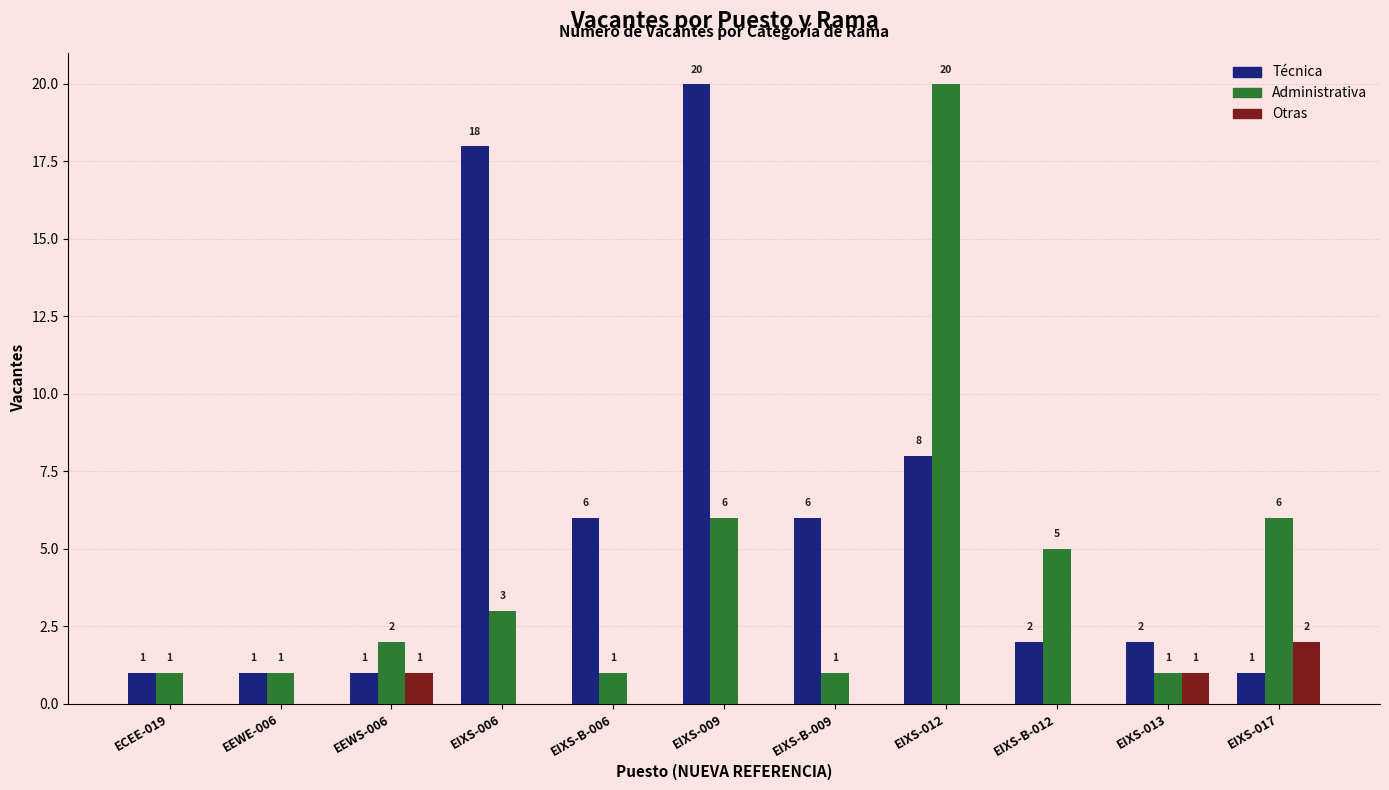

Are the bars grouped side by side (vs. stacked)?

Yes